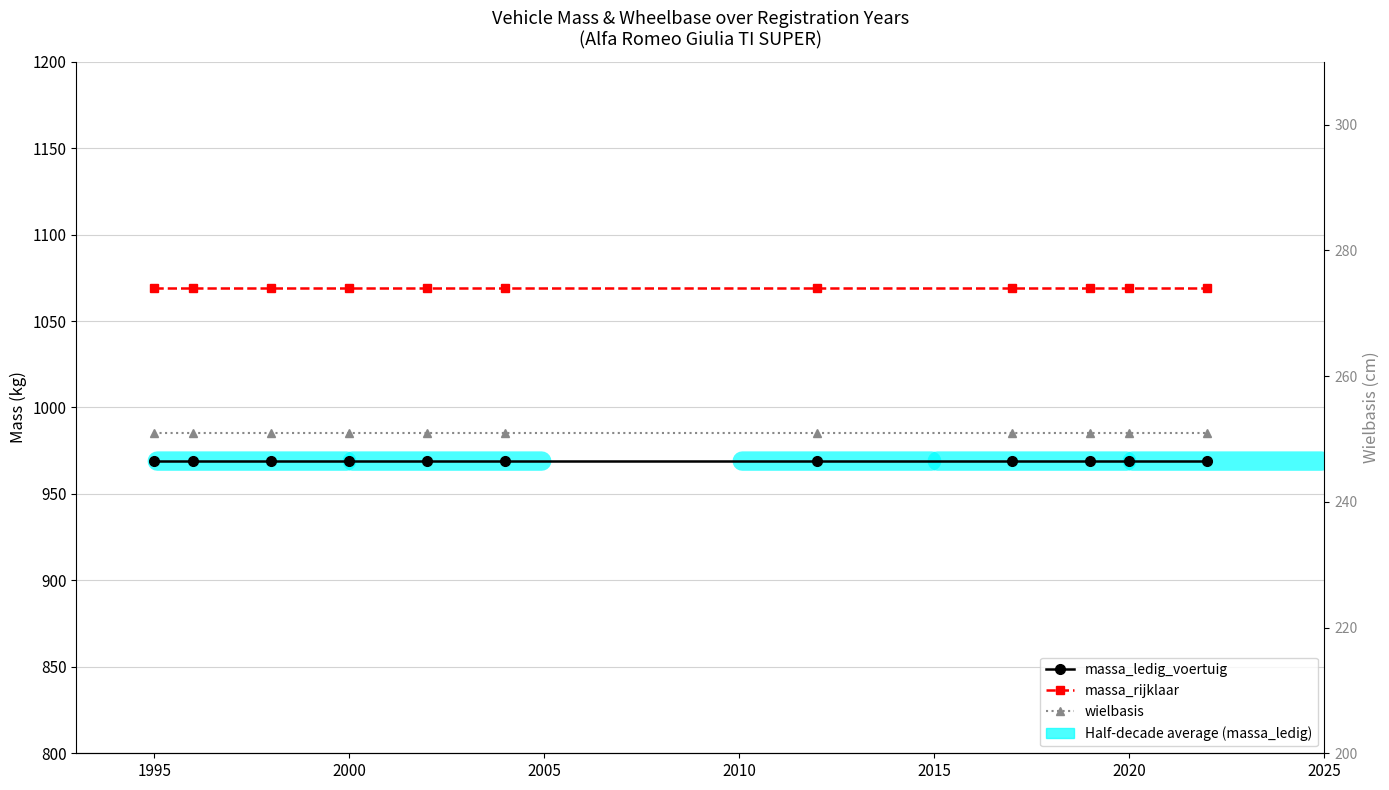

What are all the series names shown in the legend?

massa_ledig_voertuig, massa_rijklaar, wielbasis